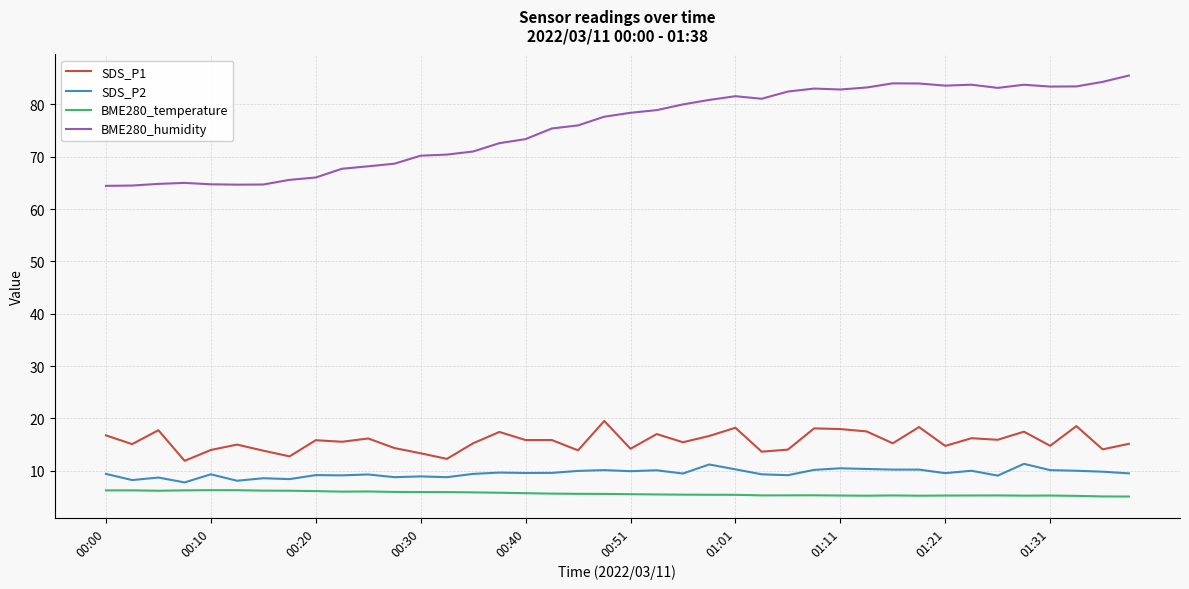

At how many categories does at least one series exceed 20?

40